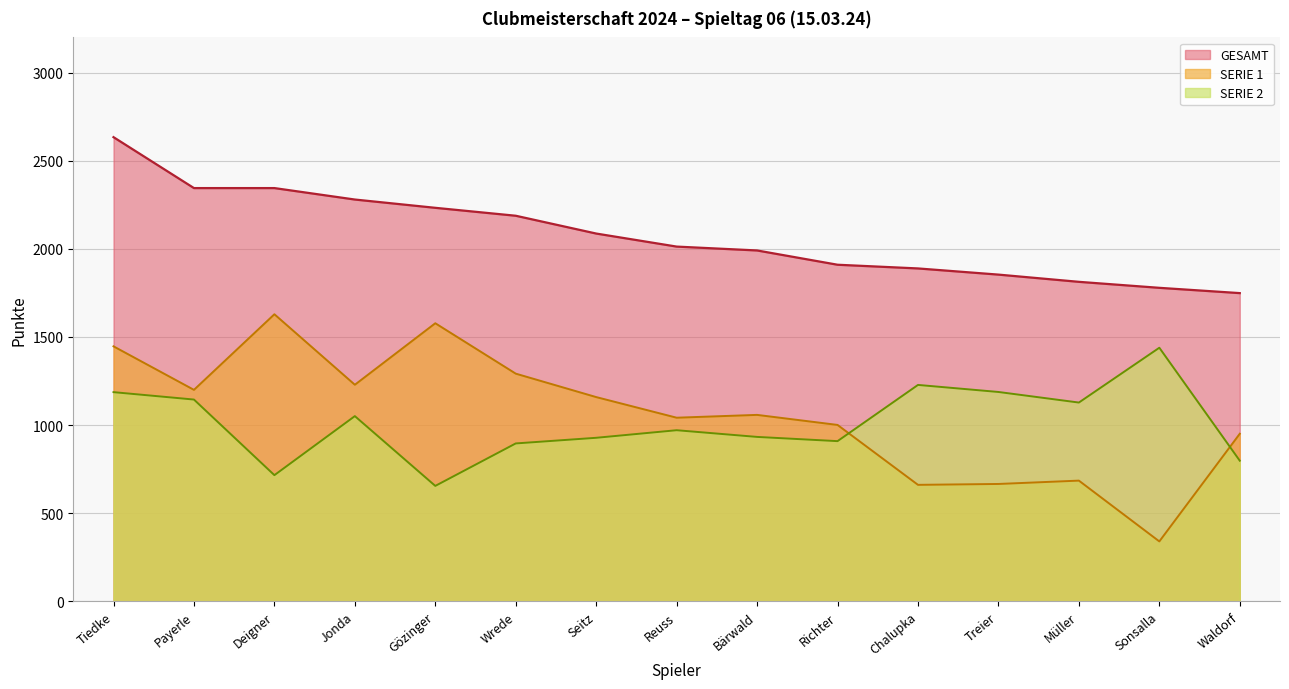

At which category does SERIE 2 reach its first local valley?

Deigner